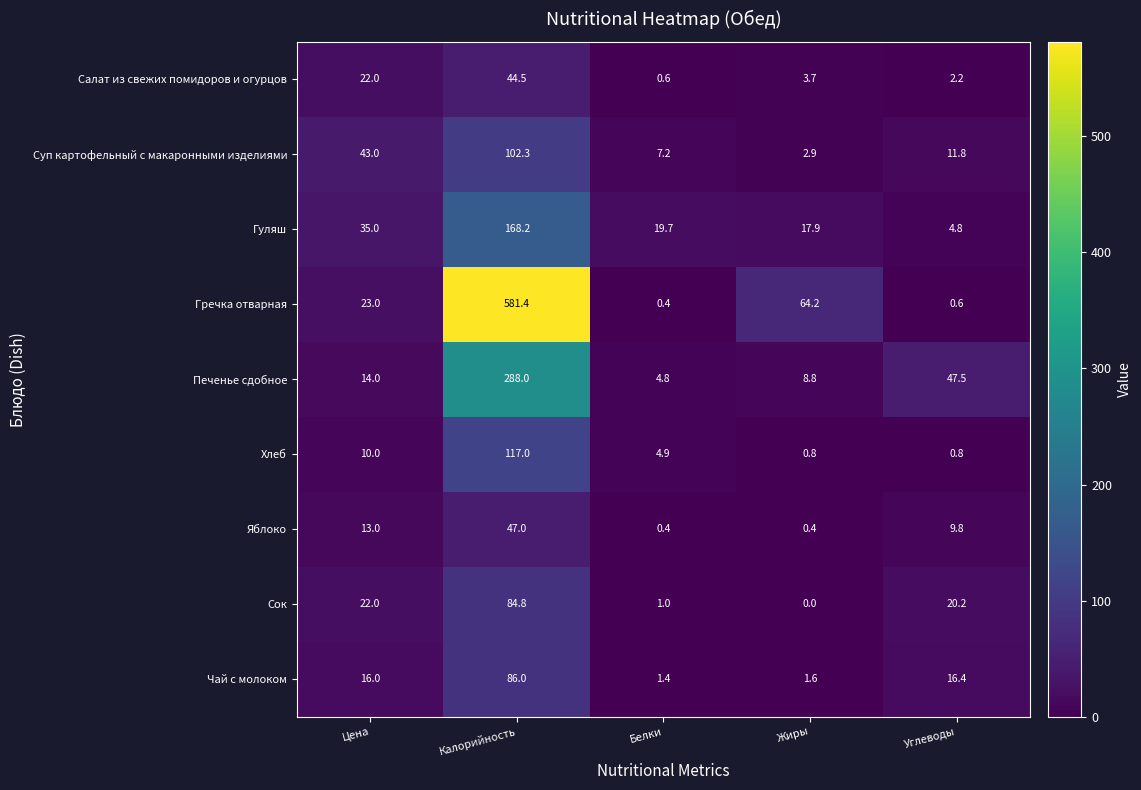

How many categories are shown in the chart?

5